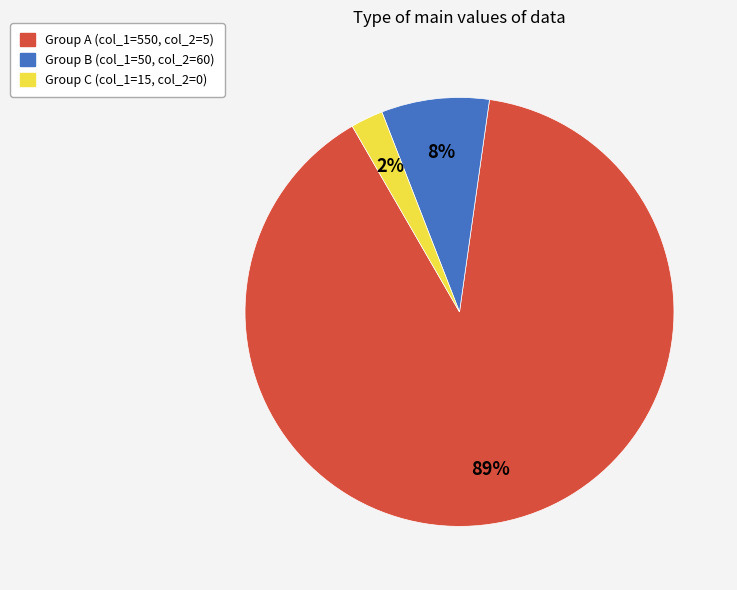

Is there any slice that represents more than half of the pie?

Yes